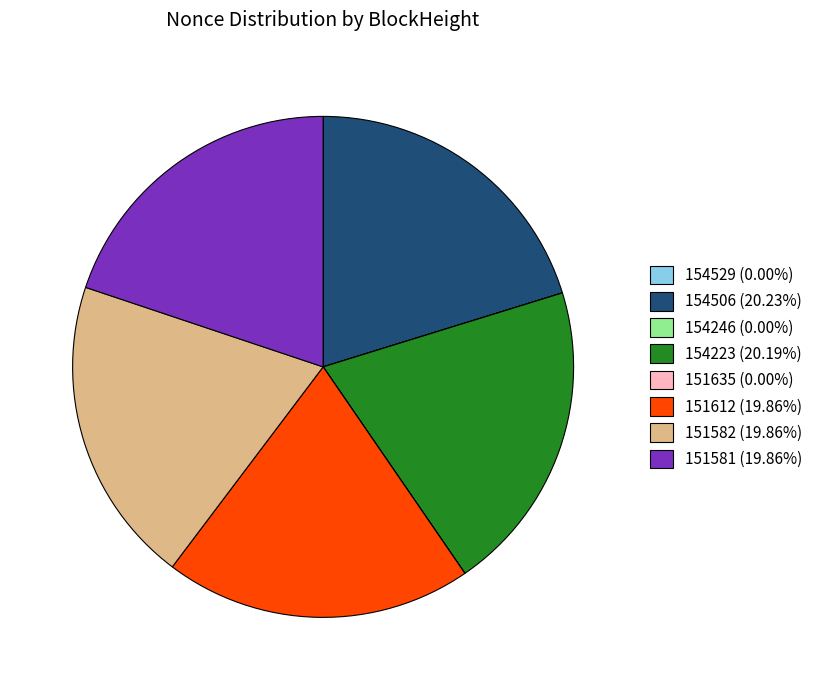

Does any single category account for the majority?

No